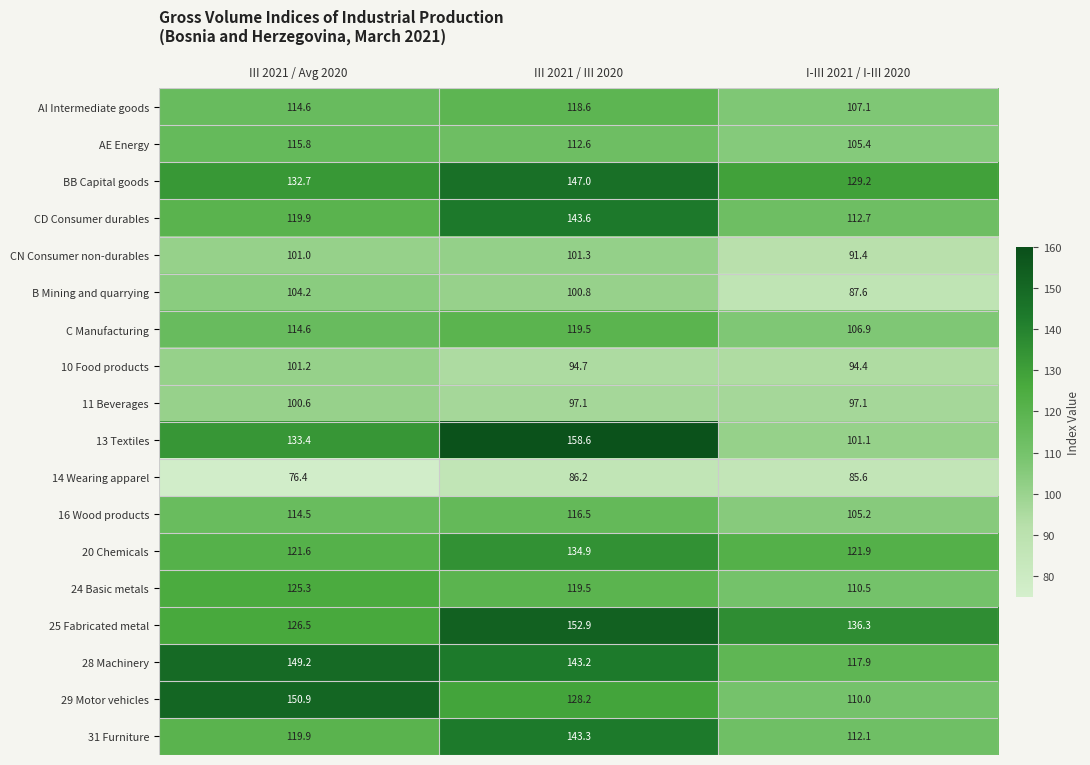

What is the total value across all series at III 2021 / Avg 2020?

2122.3